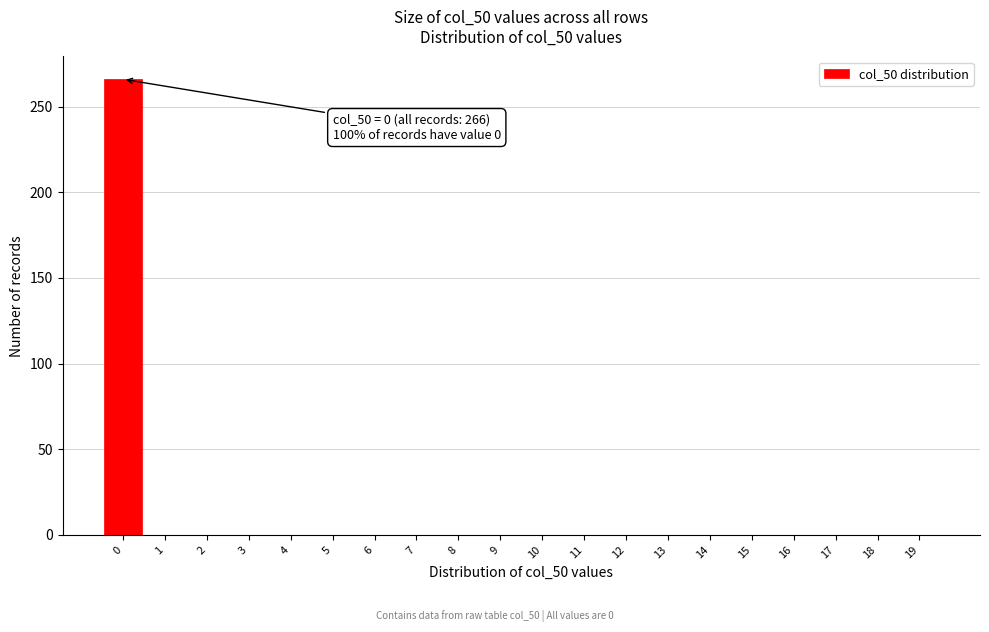

Over which range of the x-axis is the bar tallest?

-0.5 to 0.5